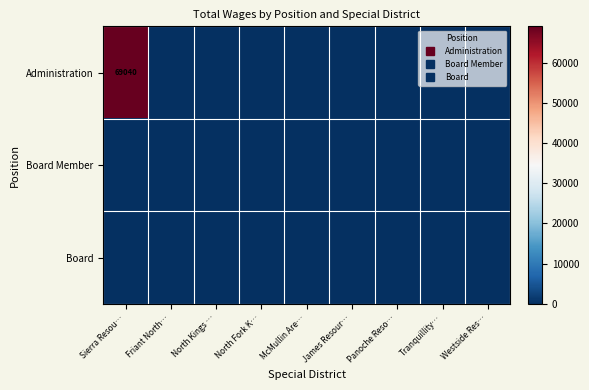

Rank the series by their maximum value, from highest to lowest.

Administration, Board Member, Board